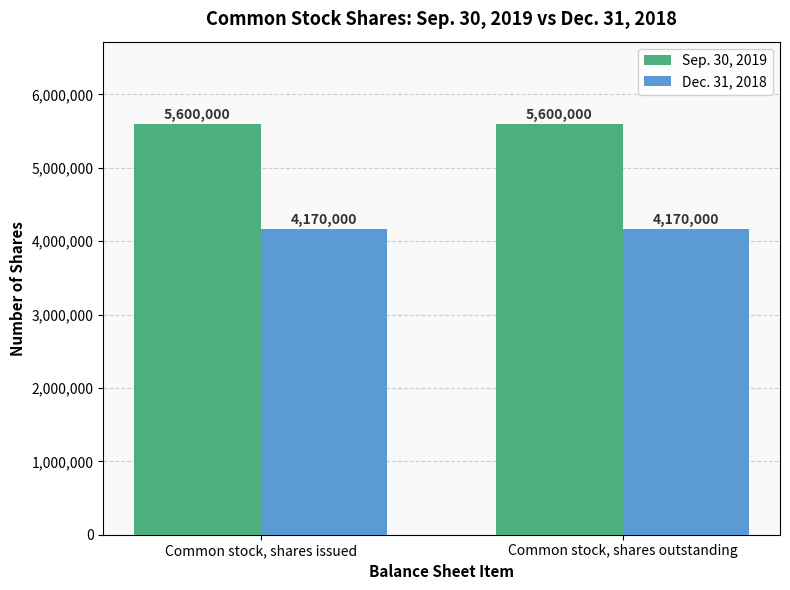

Which series has the largest total across all categories?

Sep. 30, 2019